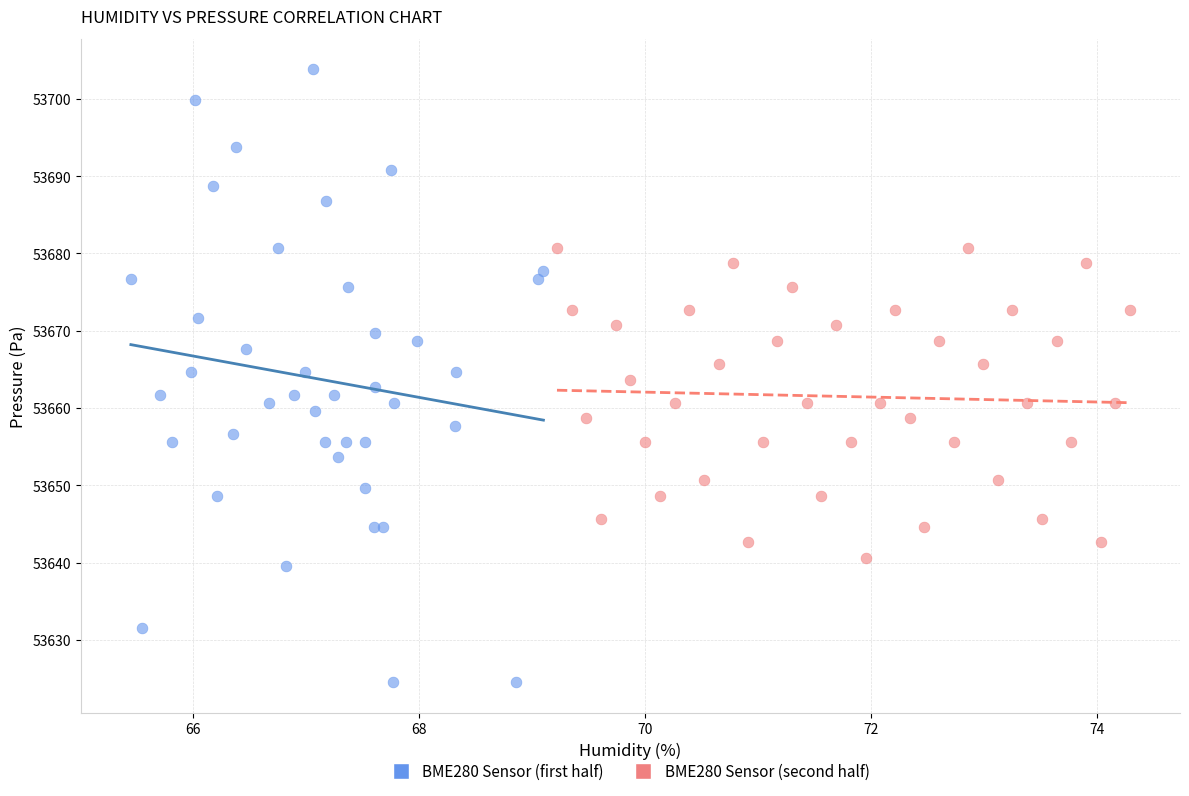

Which series contains the lowest Y value?

BME280 Sensor (first half)